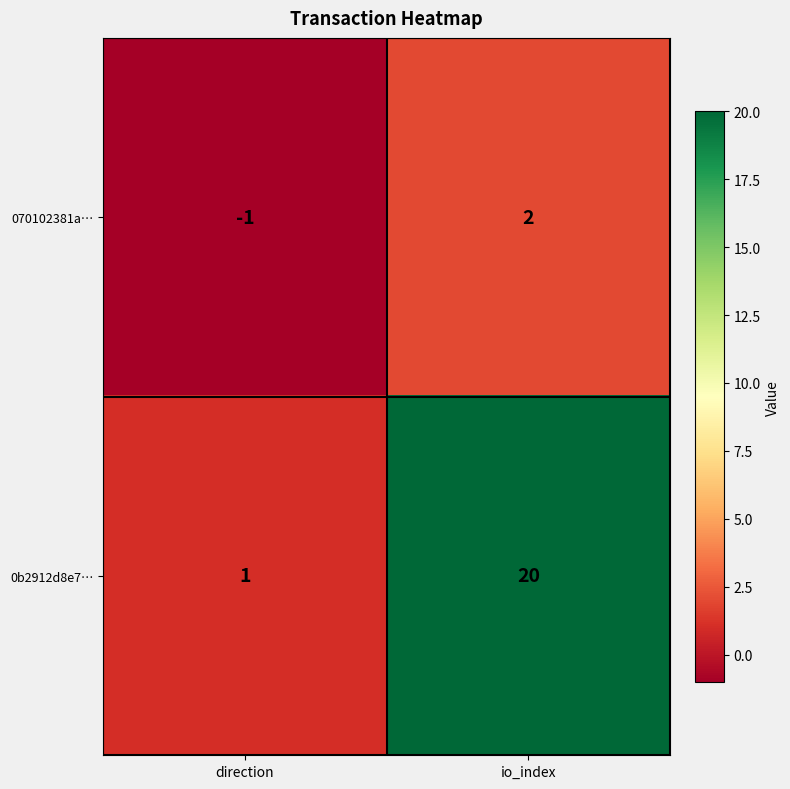

At which category is the sum across all series the highest?

io_index